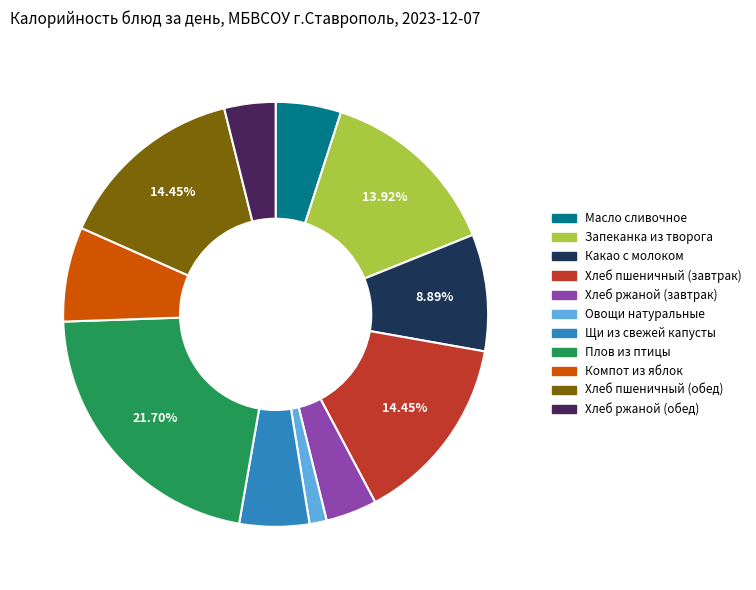

Is it true that Плов из птицы is 22% of the pie?

True